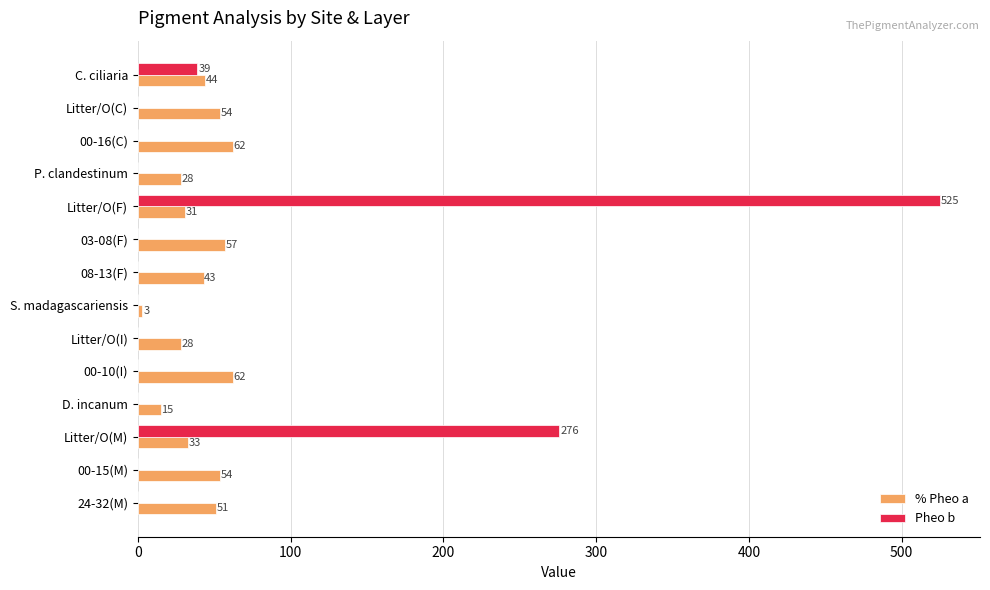

What is the maximum value for Pheo b?

525